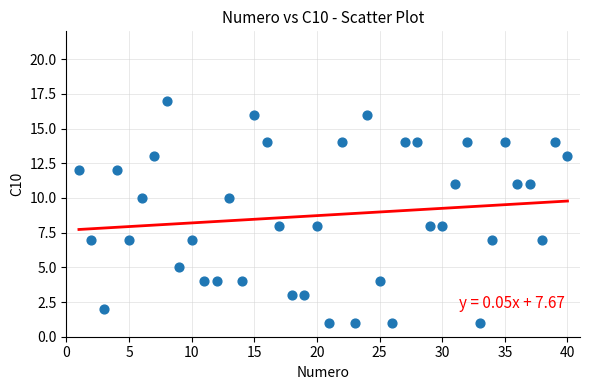

What is the range of X values (max minus min)?

39